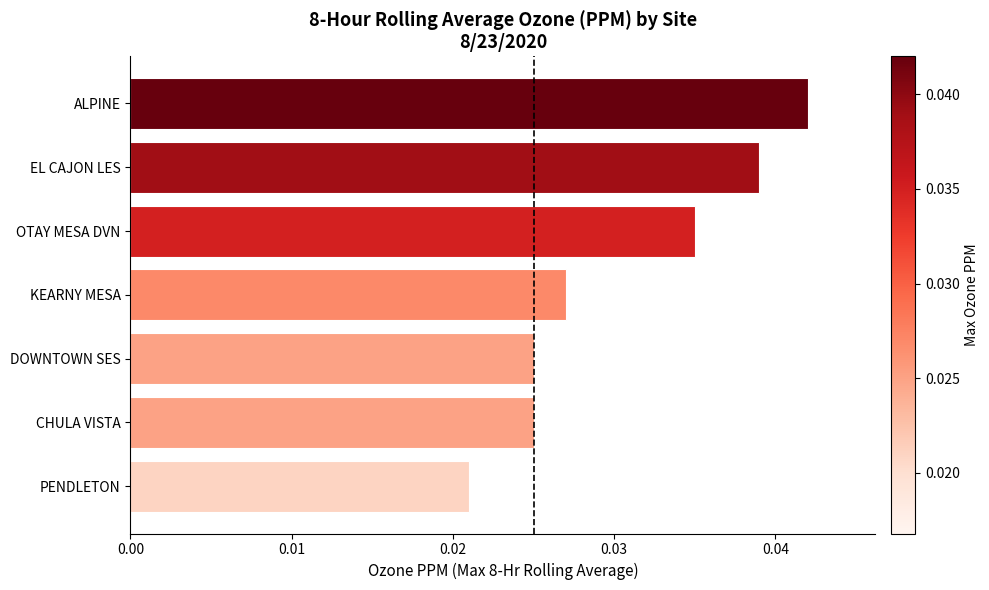

Which label corresponds to the largest value in the chart?

ALPINE